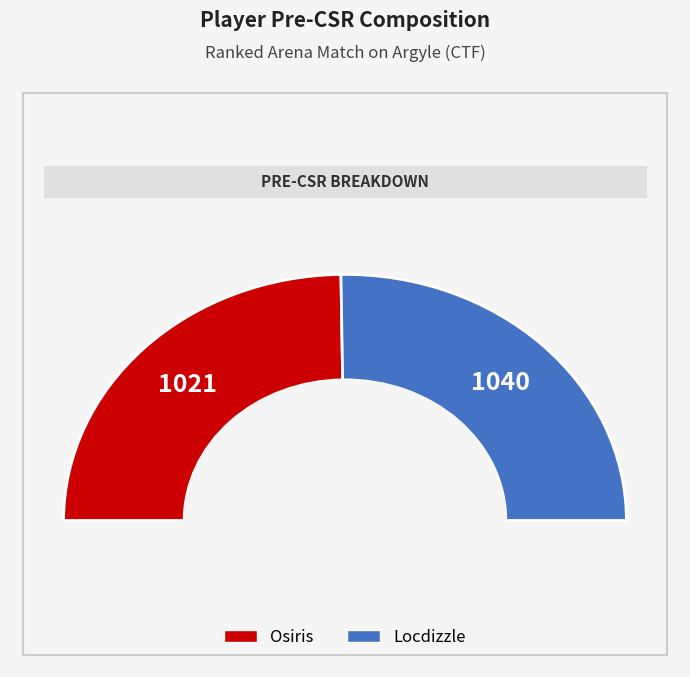

To the nearest percent, what is the average slice percentage?

50%